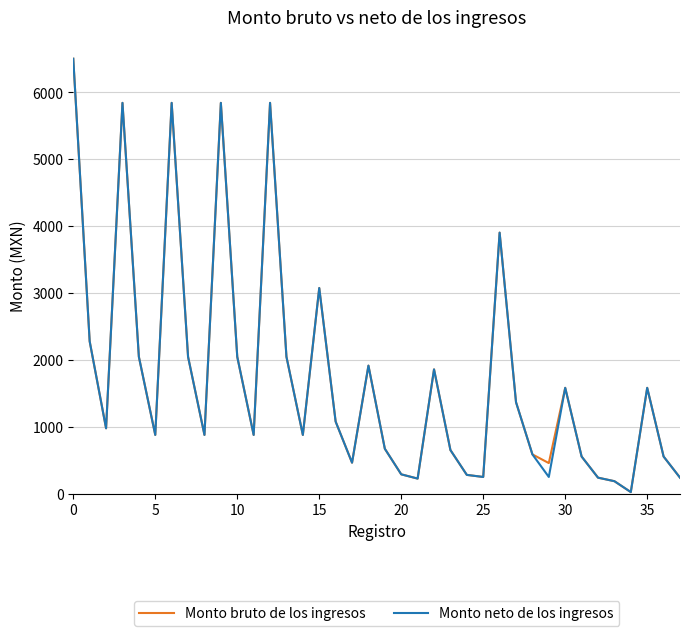

What is the minimum value shown in the chart?

21.4